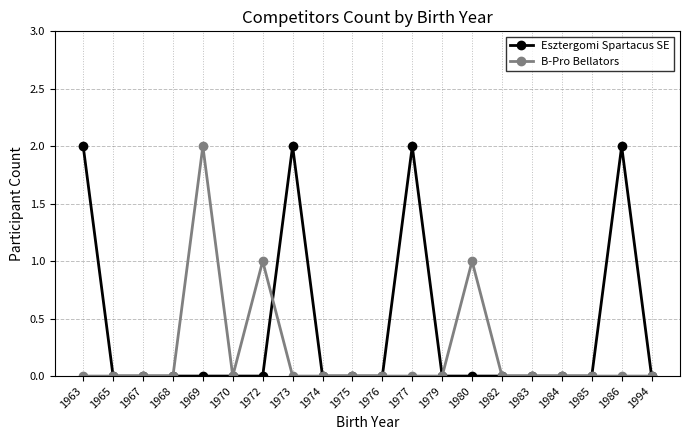

Reading left to right, list all the values displayed in this chart.

Esztergomi Spartacus SE: 2	0	0	0	0	0	0	2	0	0	0	2	0	0	0	0	0	0	2	0
B-Pro Bellators: 0	0	0	0	2	0	1	0	0	0	0	0	0	1	0	0	0	0	0	0